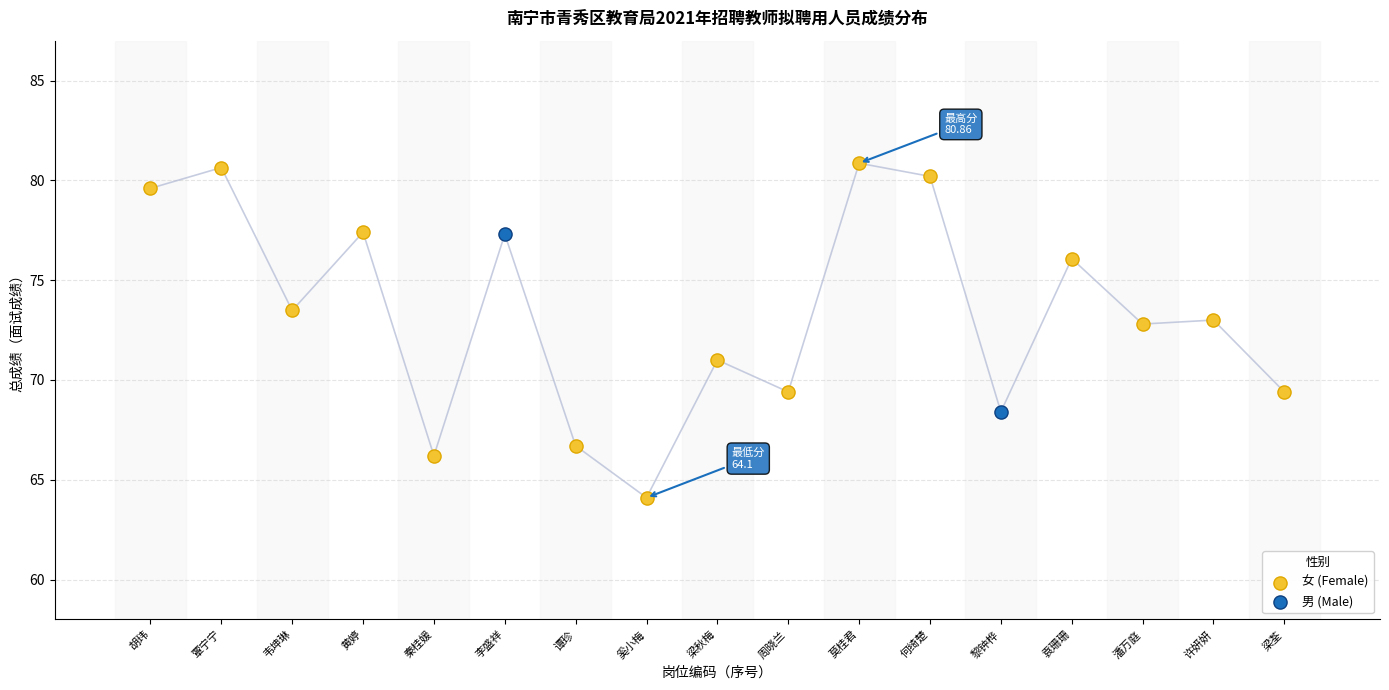

What are all the series names shown in the legend?

女 (Female), 男 (Male)